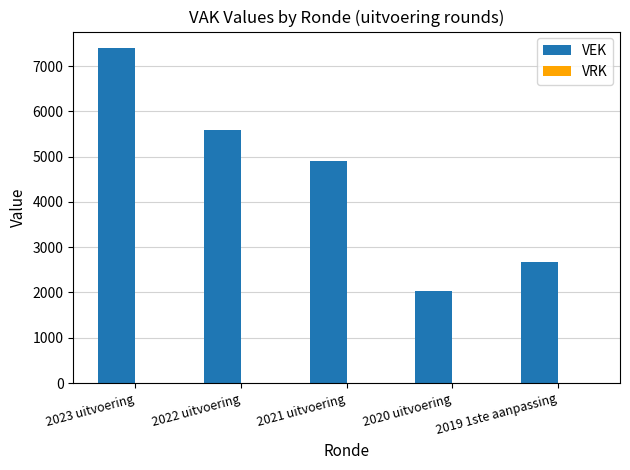

List the labels in order of value, smallest first.

2020 uitvoering, 2019 1ste aanpassing, 2021 uitvoering, 2022 uitvoering, 2023 uitvoering